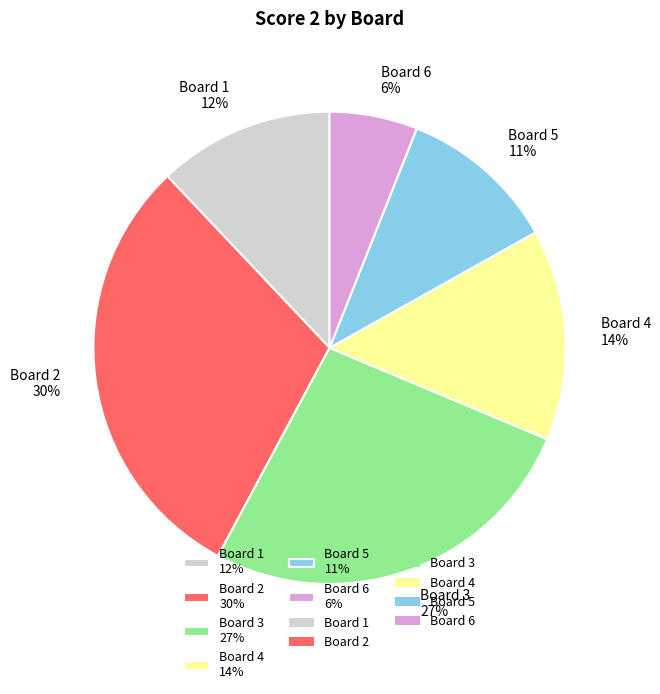

True or false: Board 5 accounts for 11% of the total.

True